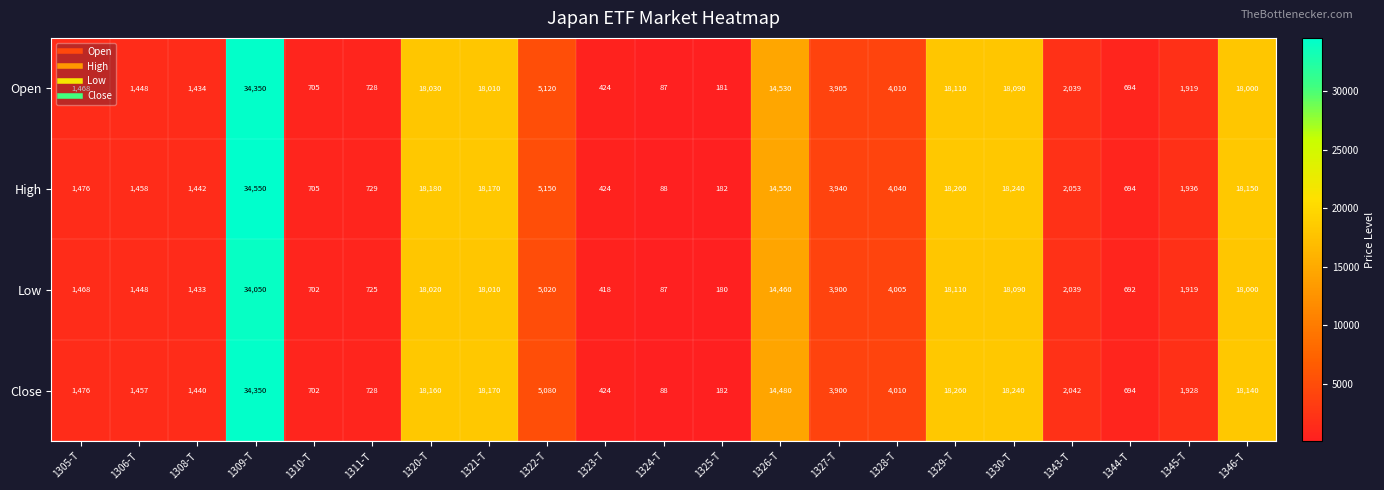

What is the difference between the second highest and minimum values in the Close series?

18172